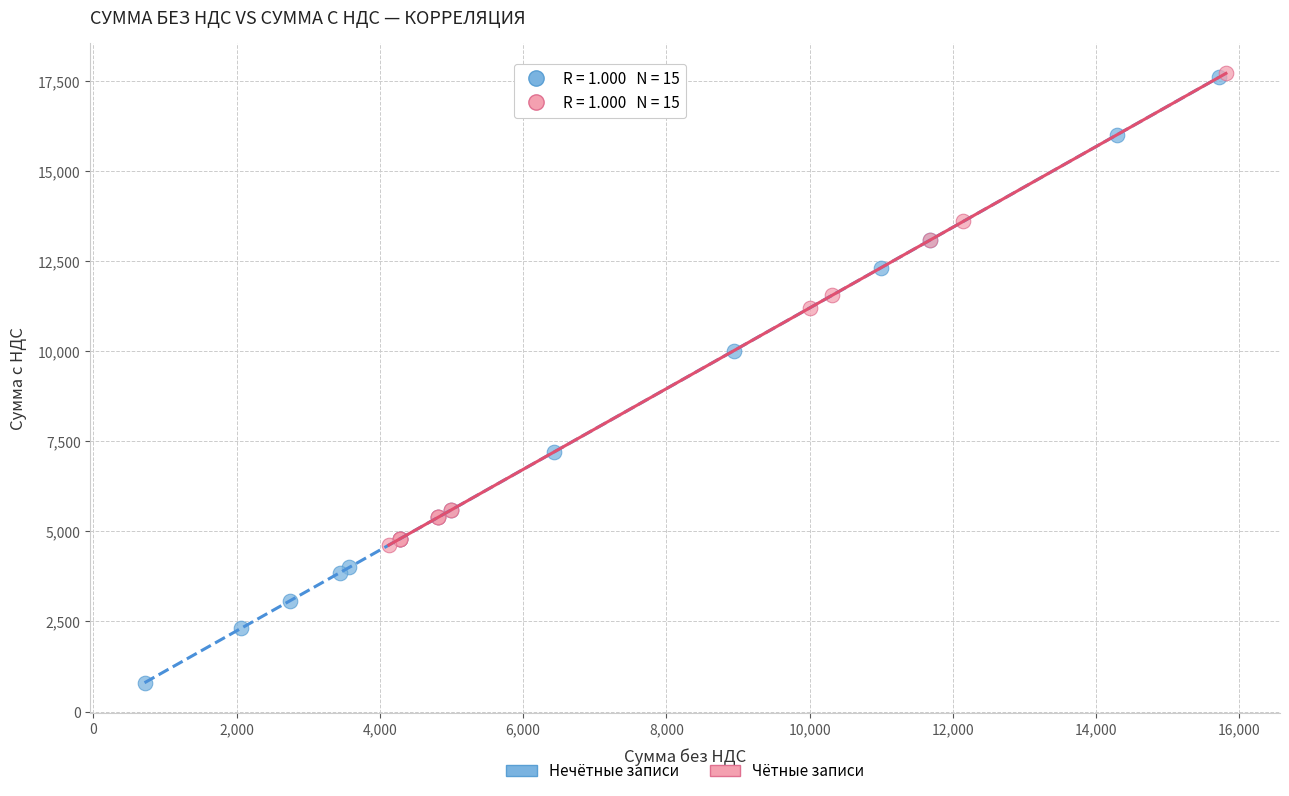

What are all the series names shown in the legend?

Нечётные записи, Чётные записи